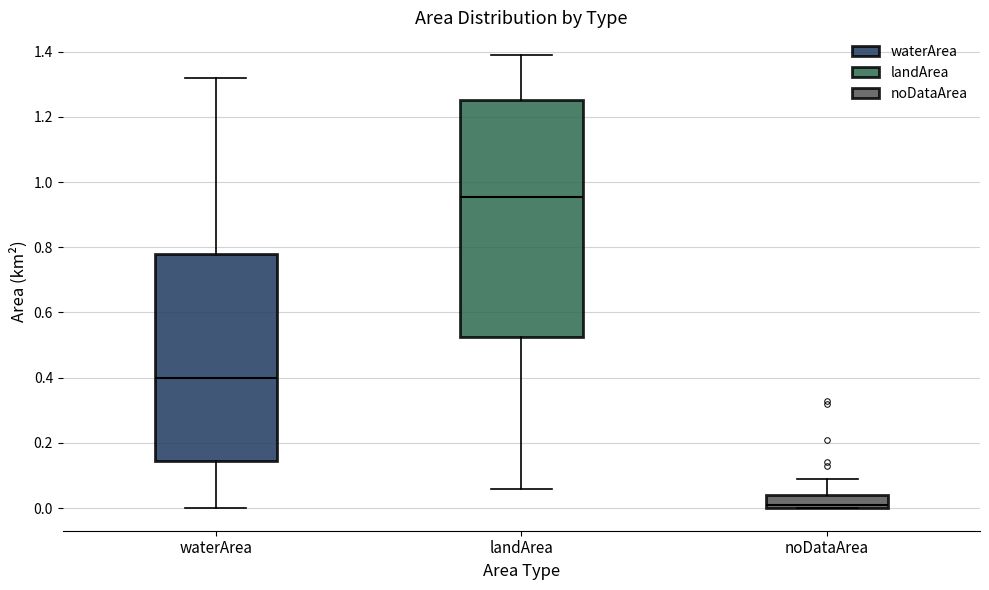

Reading left to right, transcribe this box plot: for each box, give where its median line is, the range the box spans, and where its two whiskers end, as read against the y-axis. The values are not printed on the chart, so give them approximately, as read against the axis.

waterArea: median 0.40, box 0.14 to 0.78, whiskers 0.00 to 1.32
landArea: median 0.96, box 0.52 to 1.26, whiskers 0.06 to 1.40
noDataArea: median 0.02, box 0.00 to 0.04, whiskers 0.00 to 0.10